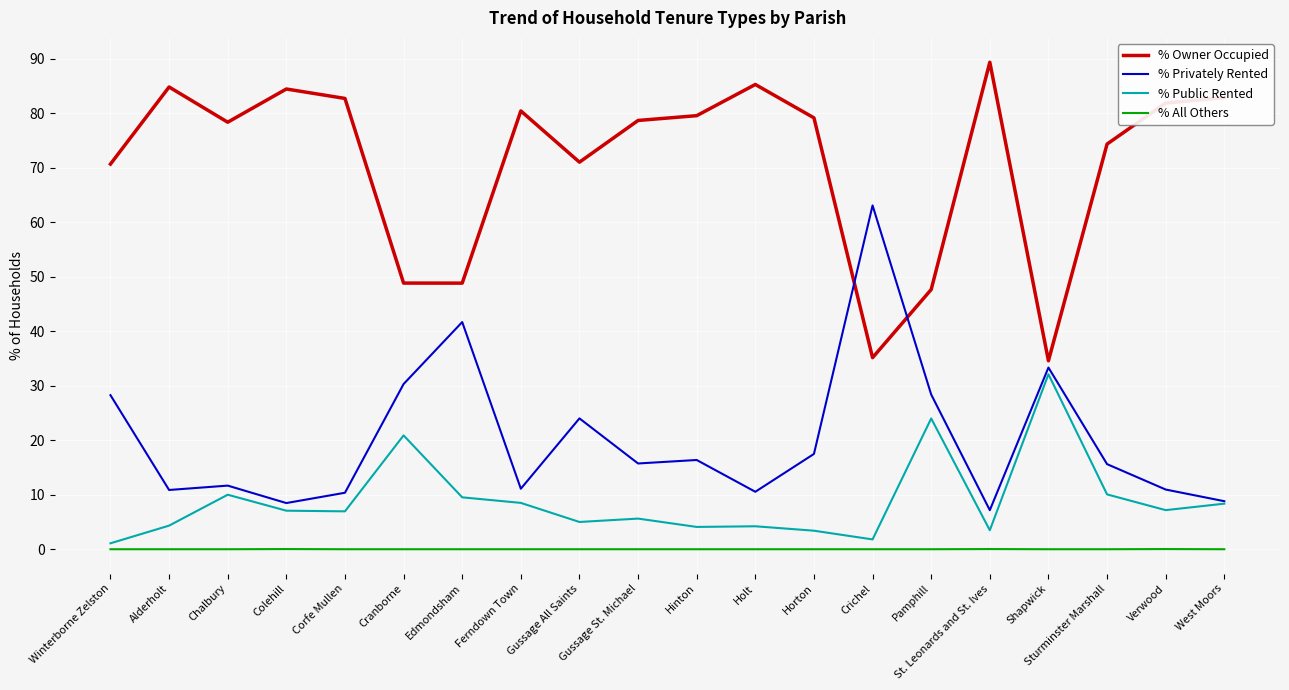

In % Owner Occupied, how many points are higher than both neighbors (excluding endpoints)?

5